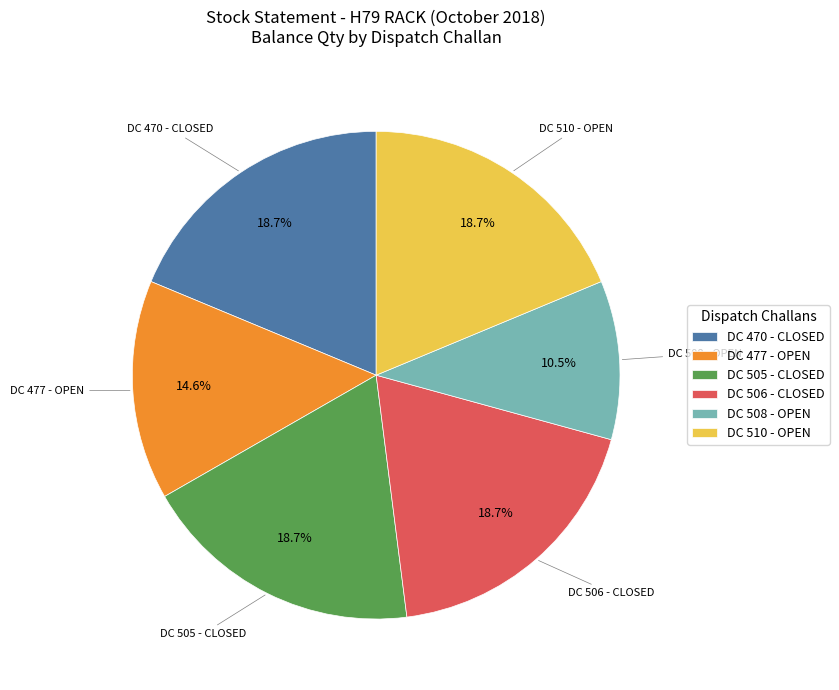

Combined, do DC 506 - CLOSED and DC 477 - OPEN account for over 50%?

No